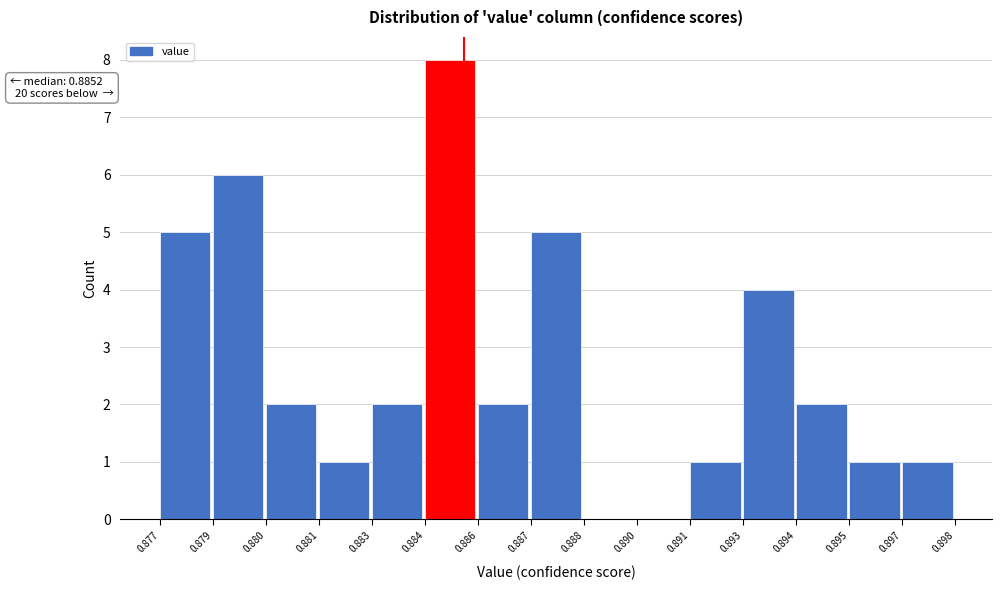

Reading left to right, what are all the values shown in this chart?

0.877=5	0.879=6	0.880=2	0.881=1	0.883=2	0.884=8	0.886=2	0.887=5	0.888=0	0.890=0	0.891=1	0.893=4	0.894=2	0.895=1	0.897=1